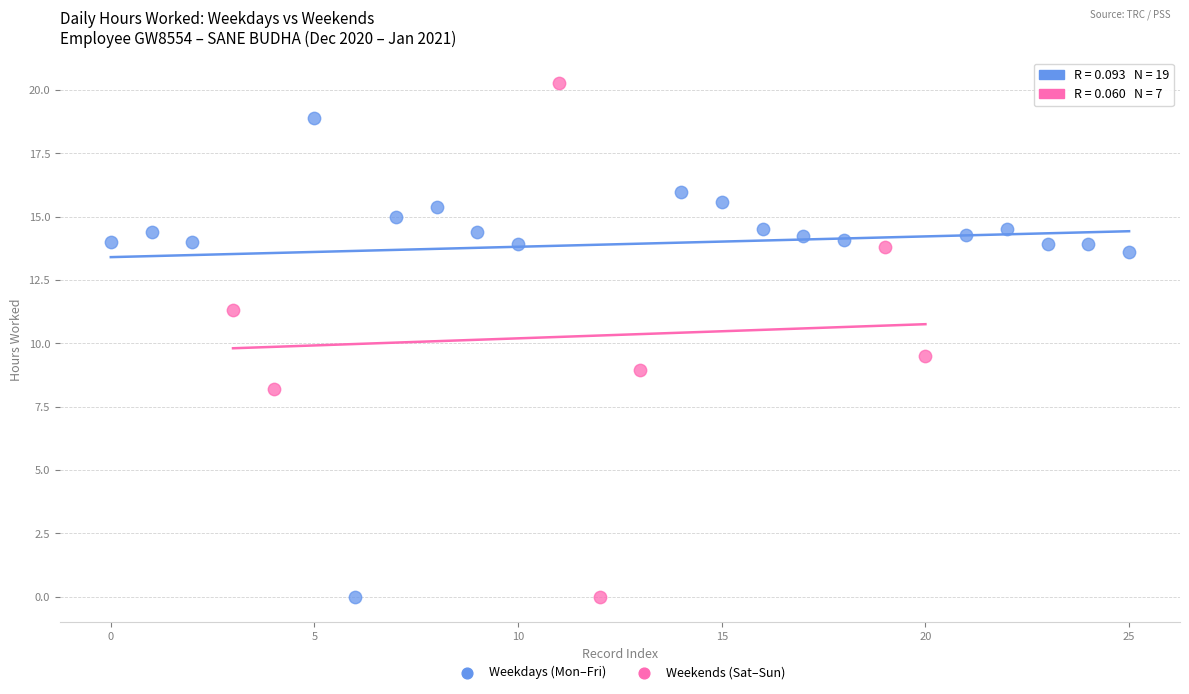

Which series contains the highest Y value?

Weekends (Sat–Sun)